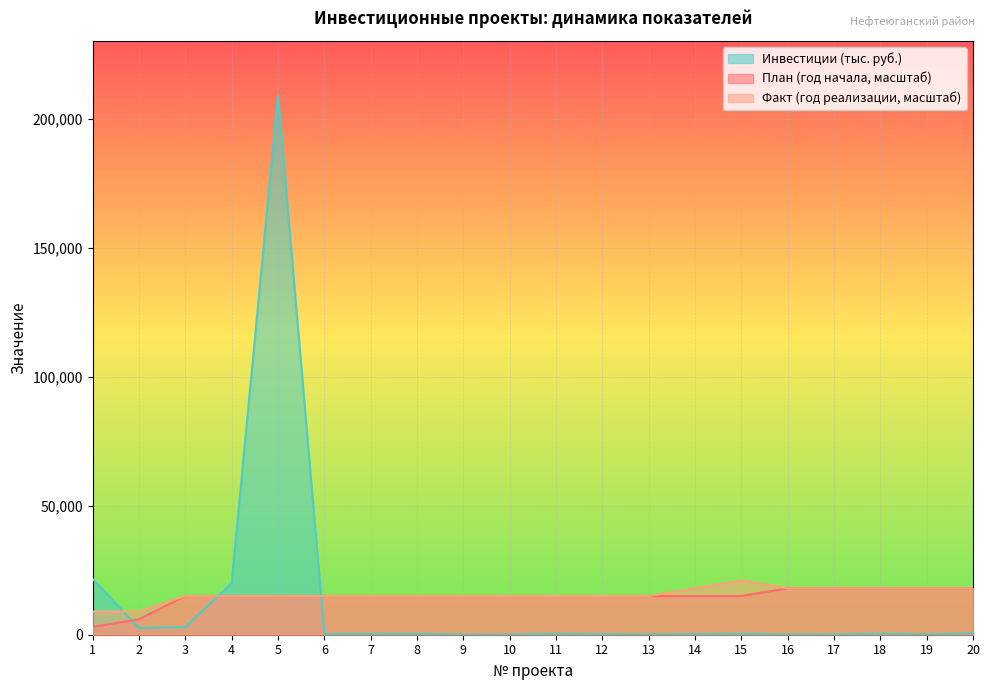

Which series has the largest total across all categories?

Факт (год реализации)